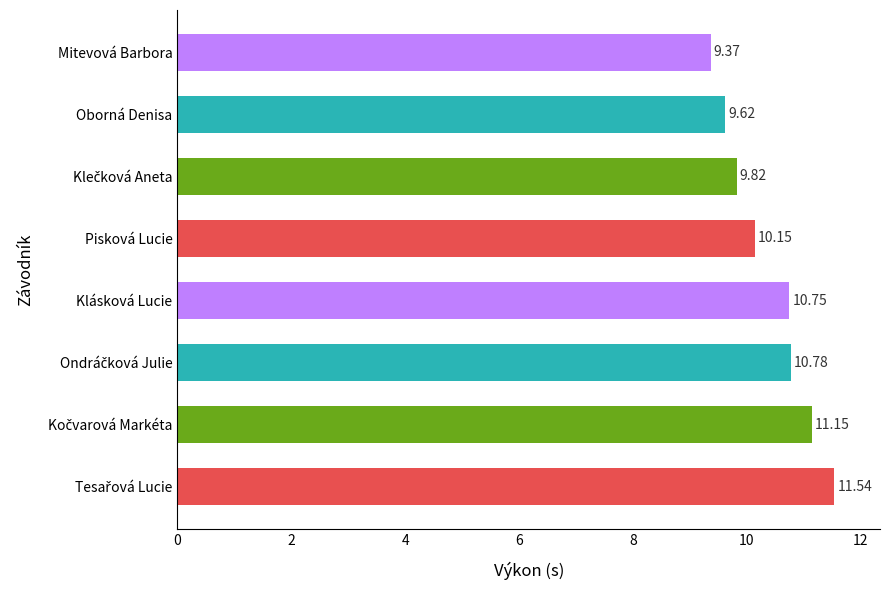

What is the label of the 5th bar from the top?

Klásková Lucie